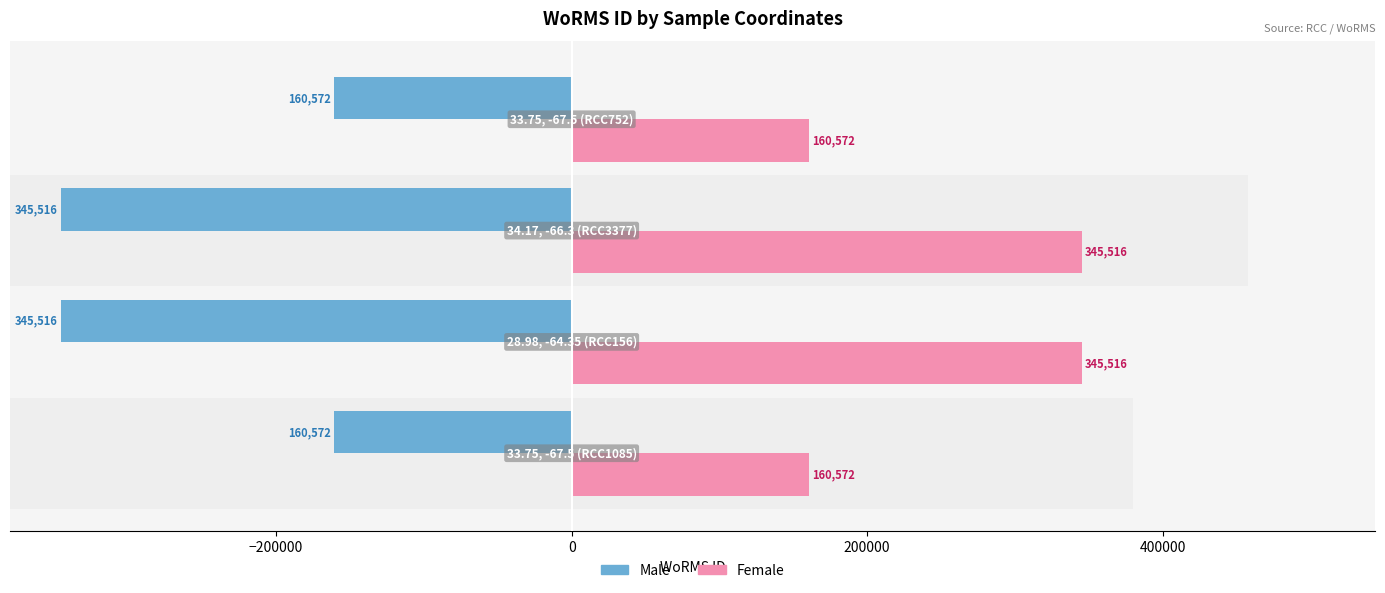

Is the value of Male at 0 greater than the value of Female at −400000?

No